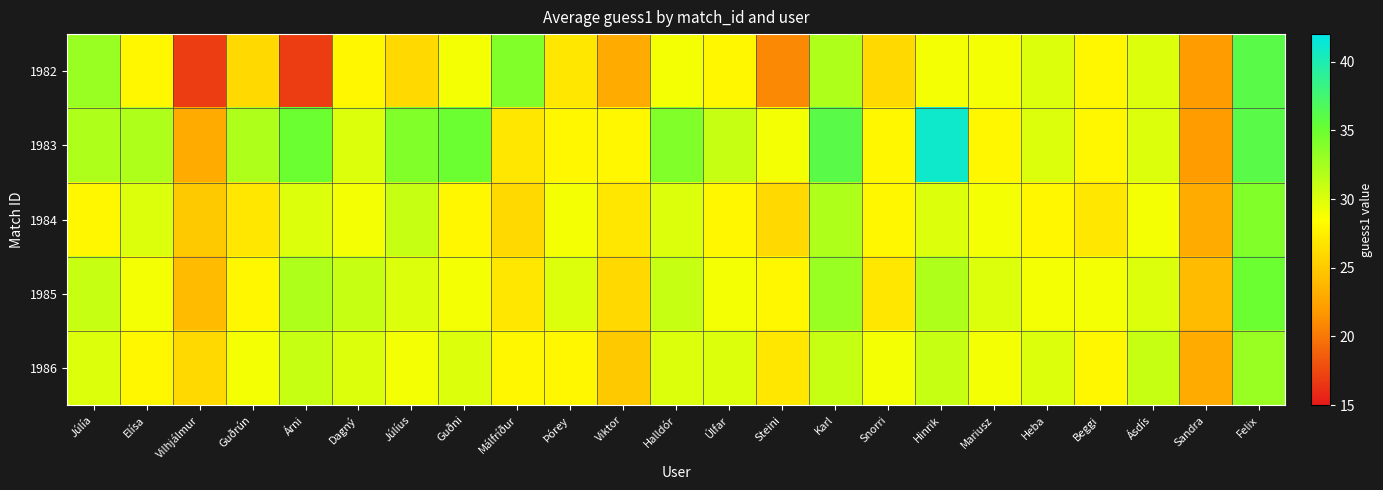

Which series changed the most between Elísa and Felix?

1982